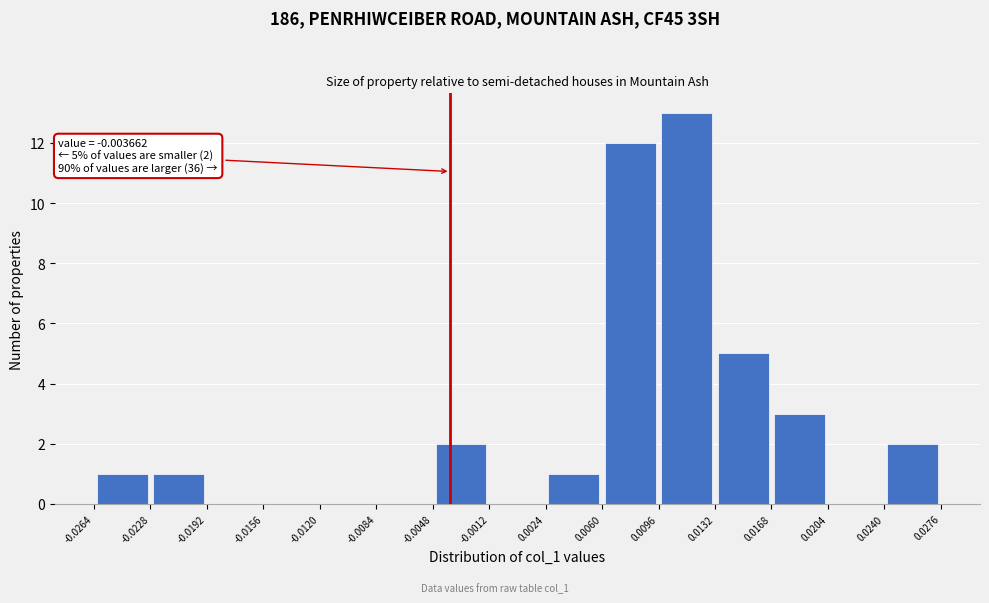

Which range on the x-axis has the tallest bar?

0.0096 to 0.0132